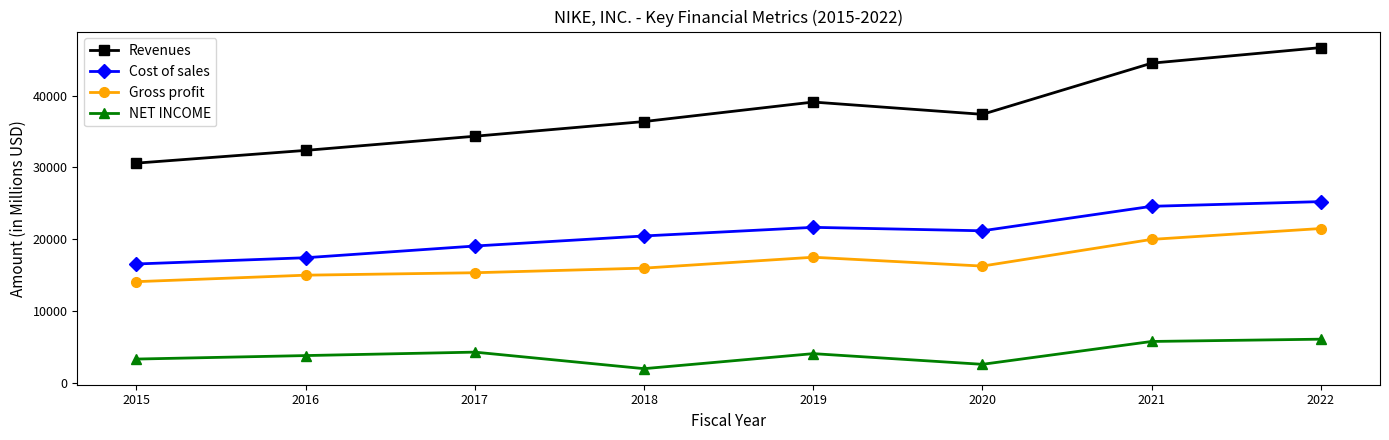

What is the spread (max minus min) of values at 2018?

34464